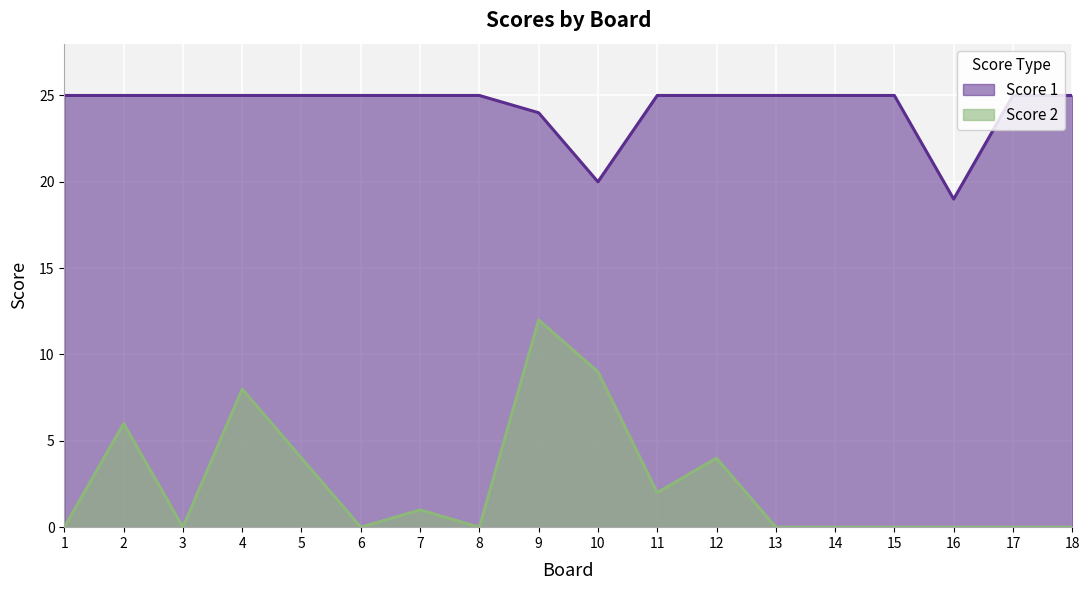

What are all the series names shown in the legend?

Score 1, Score 2